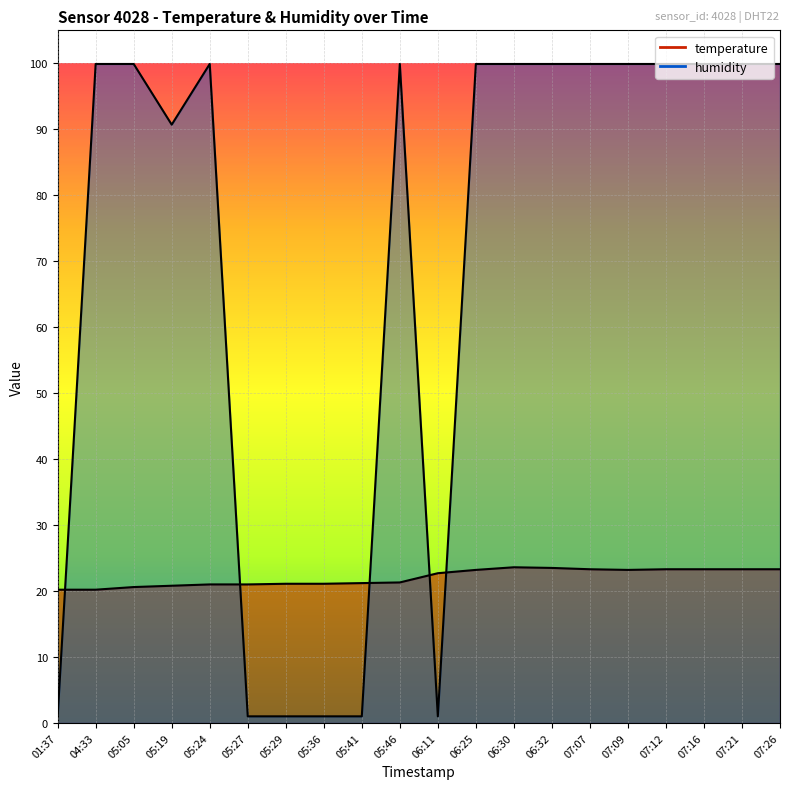

What is the difference between the maximum and second lowest values in the humidity series?

98.9